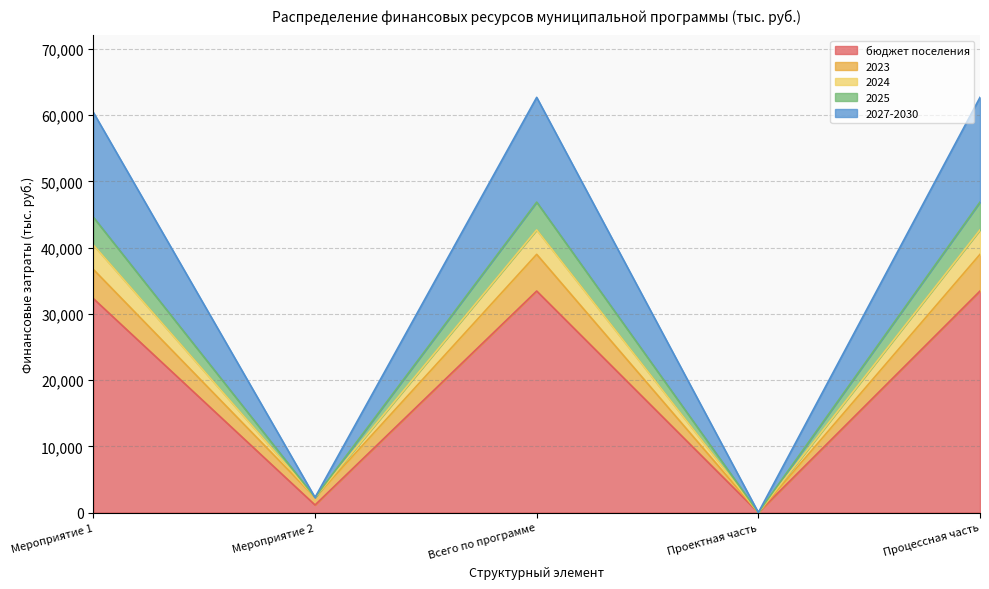

What is the label of the 1st point from the left?

Мероприятие 1